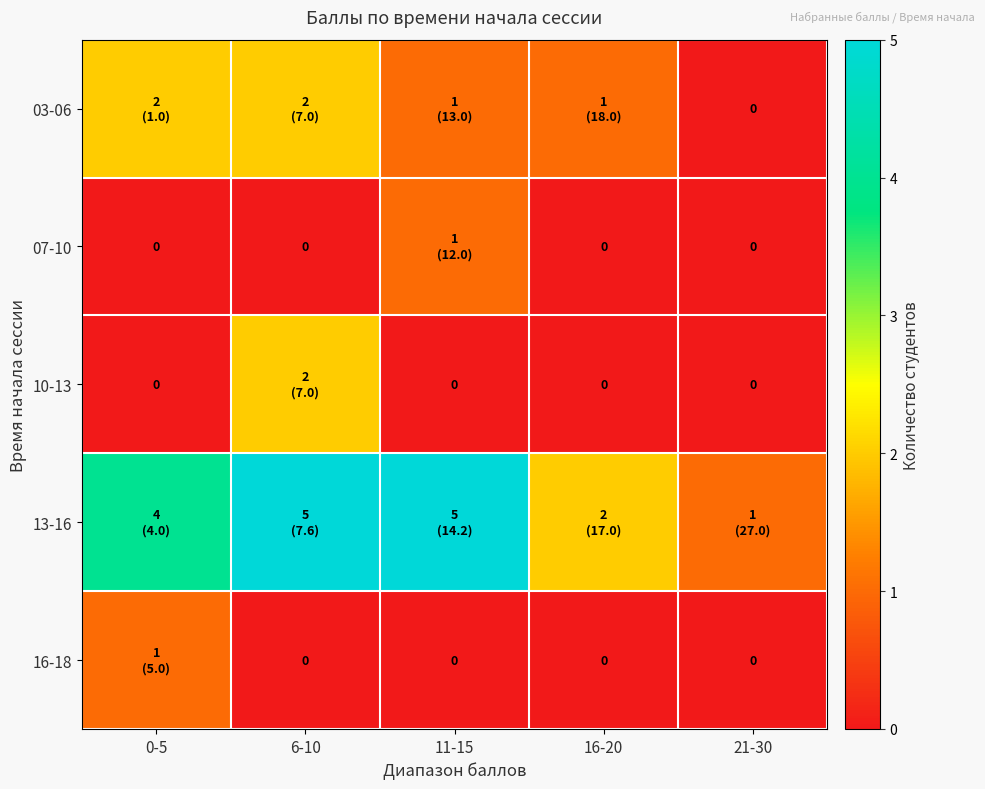

How many values in 10-13 are above zero?

1